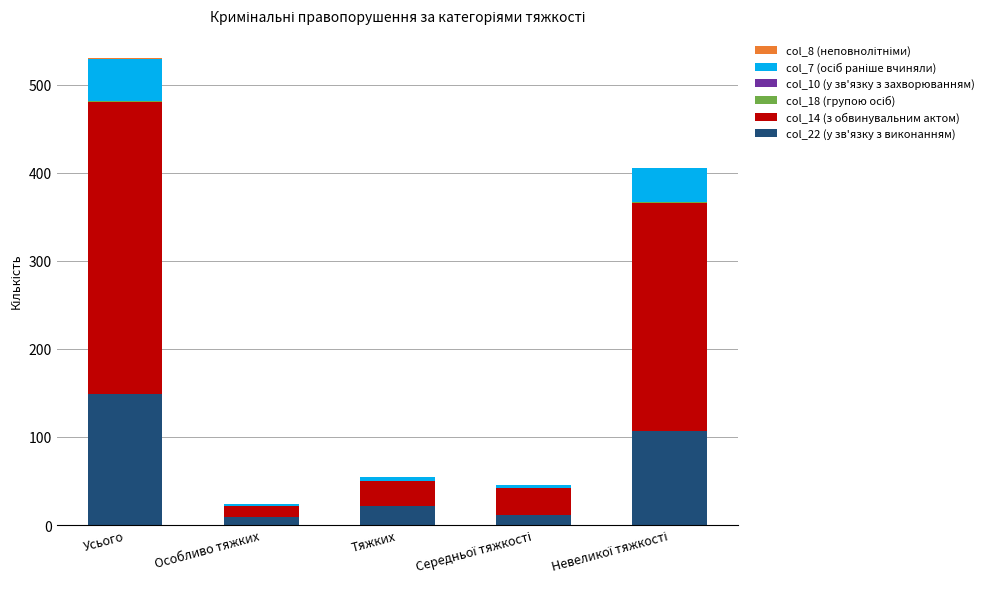

The col_22 (у зв'язку з виконанням) series shows 203 at Усього. True or false?

False